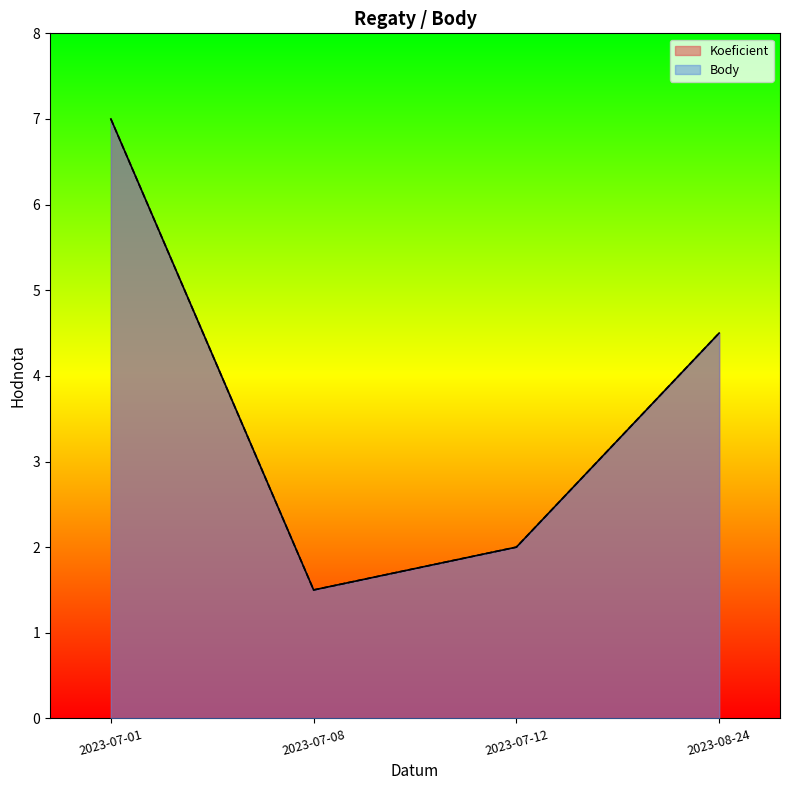

True or false: Koeficient and Body intersect in this chart.

False